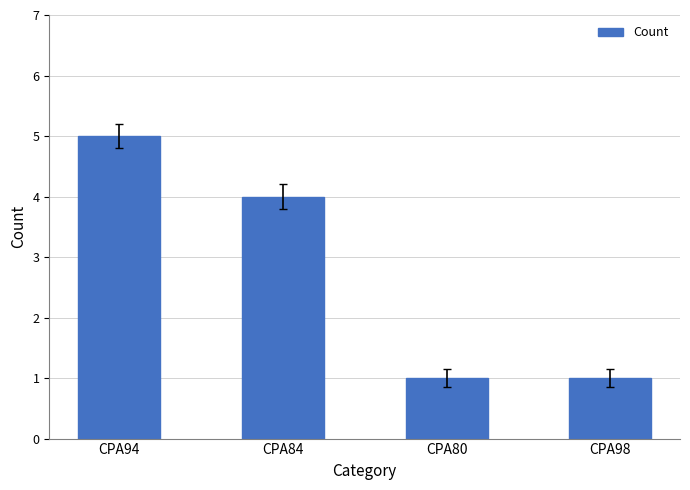

What is the sum of the values at CPA84 and CPA80?

5